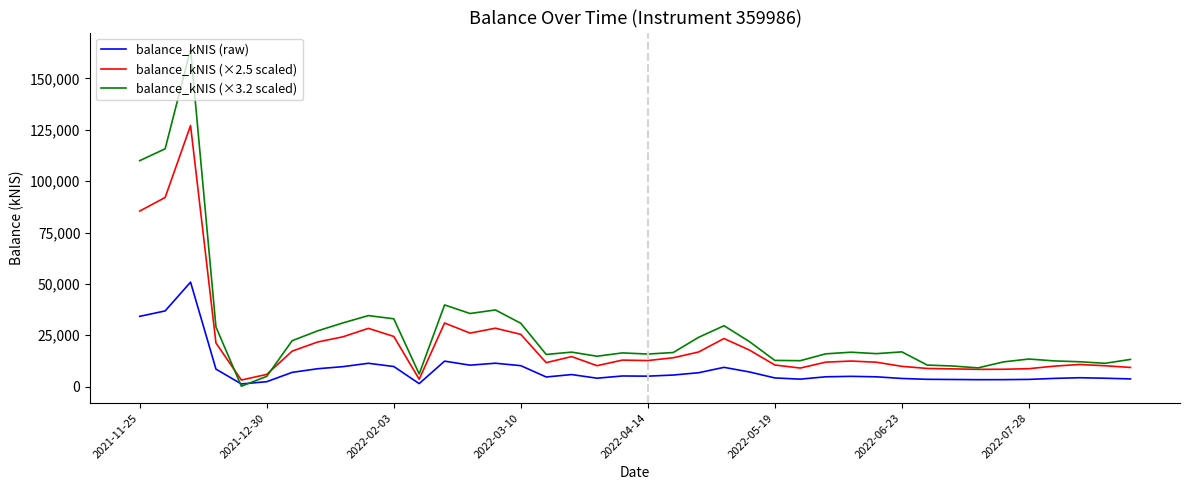

What is the highest value of the balance_kNIS (×3.2 scaled) series?

164172.1